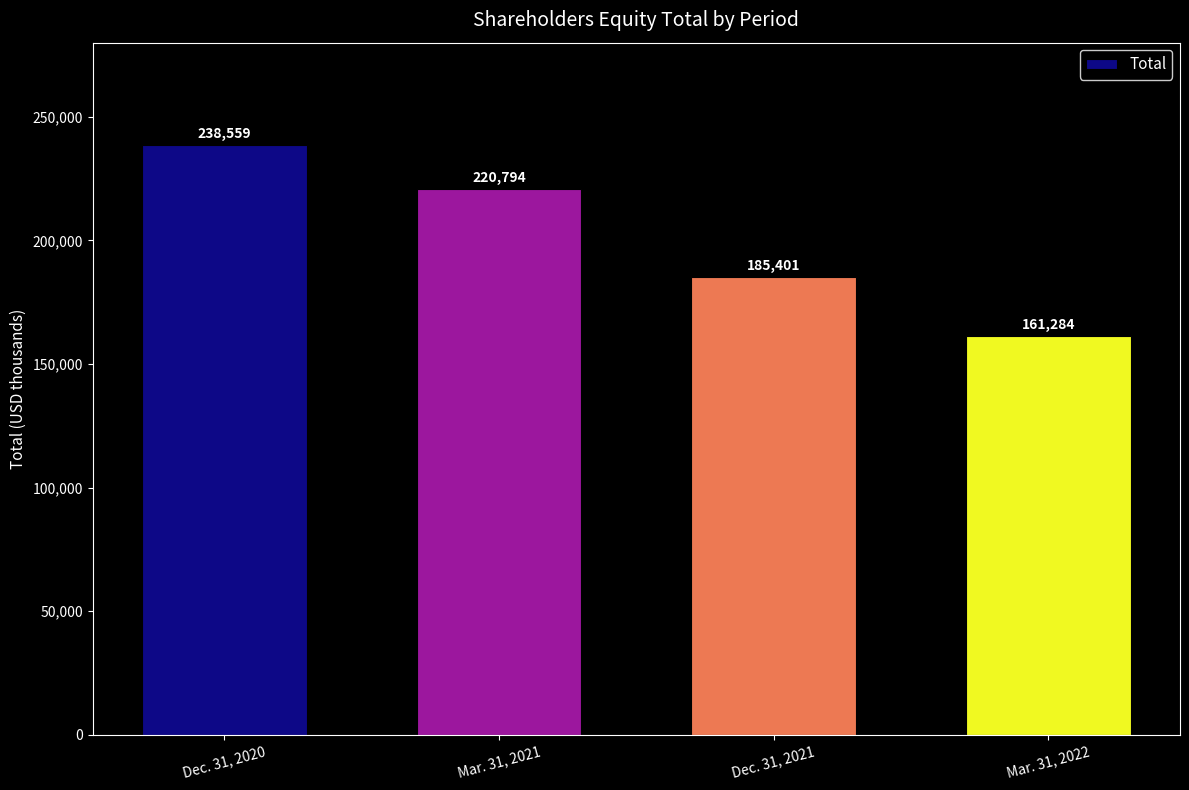

The chart shows a value of 220794 at Mar. 31, 2021. True or false?

True